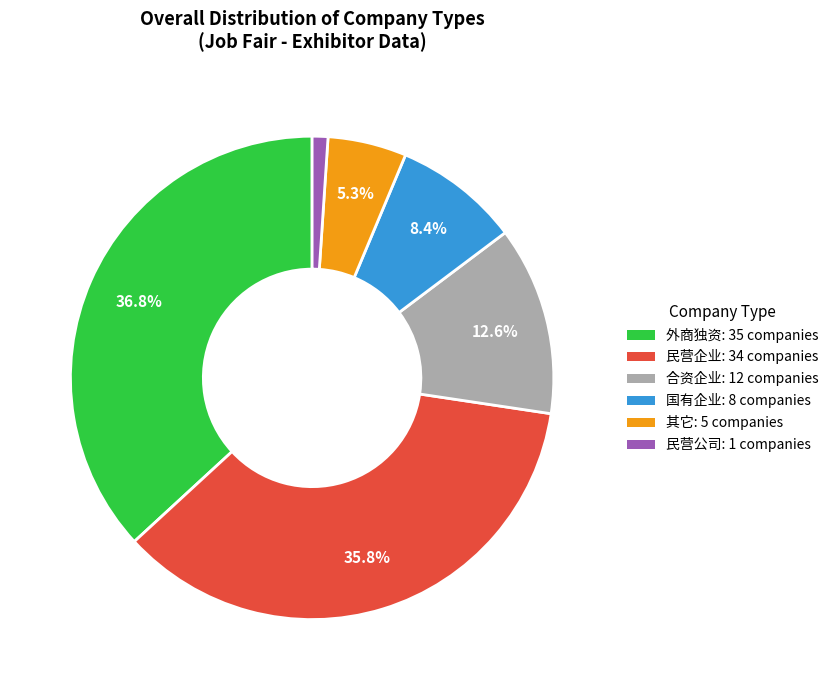

Is there any slice that represents more than half of the pie?

No